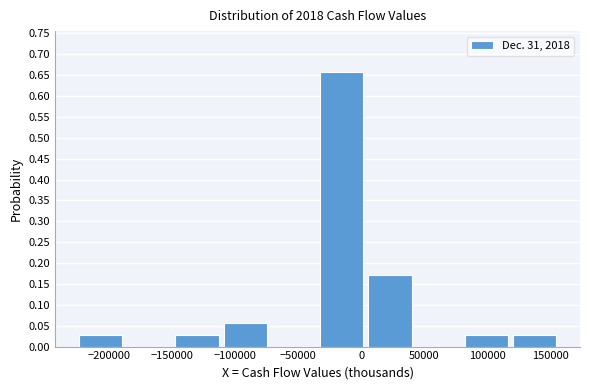

Reading left to right, transcribe this chart: for each bar, give the range it covers on the x-axis and its height. Neither the bar edges nor the heights are printed on the chart, so give them approximately, as read against the axes.

-225000 to -190000: 0.030
-190000 to -150000: 0
-150000 to -110000: 0.030
-110000 to -75000: 0.055
-75000 to -35000: 0
-35000 to 5000: 0.655
5000 to 40000: 0.170
40000 to 80000: 0
80000 to 120000: 0.030
120000 to 155000: 0.030